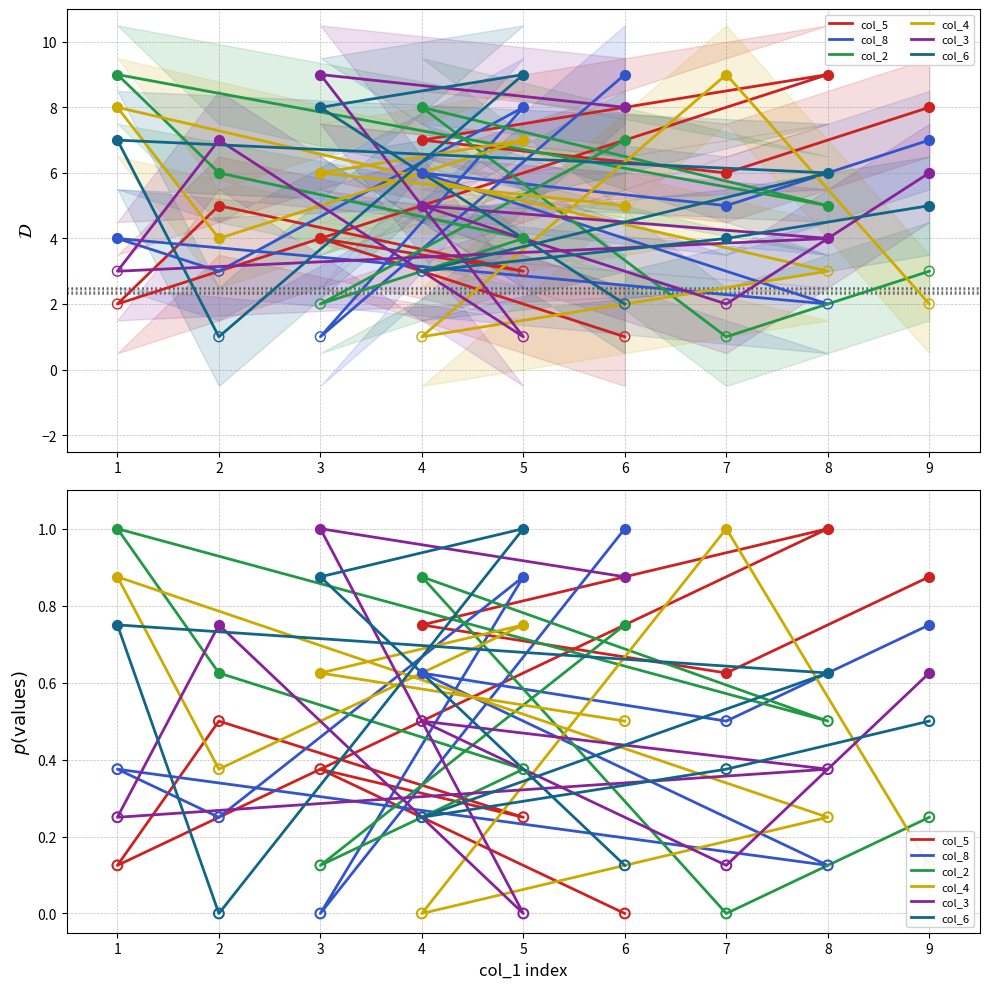

At which category is the sum across all series the highest?

1